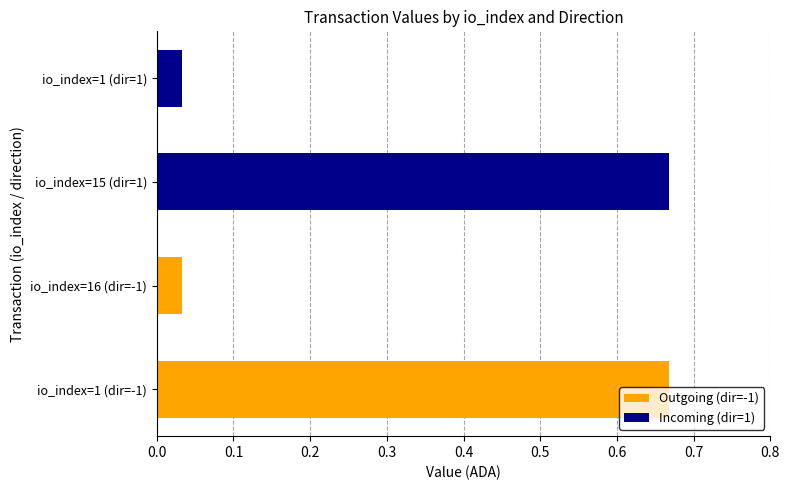

Which category has the lowest value across all series?

io_index=16 (dir=-1)